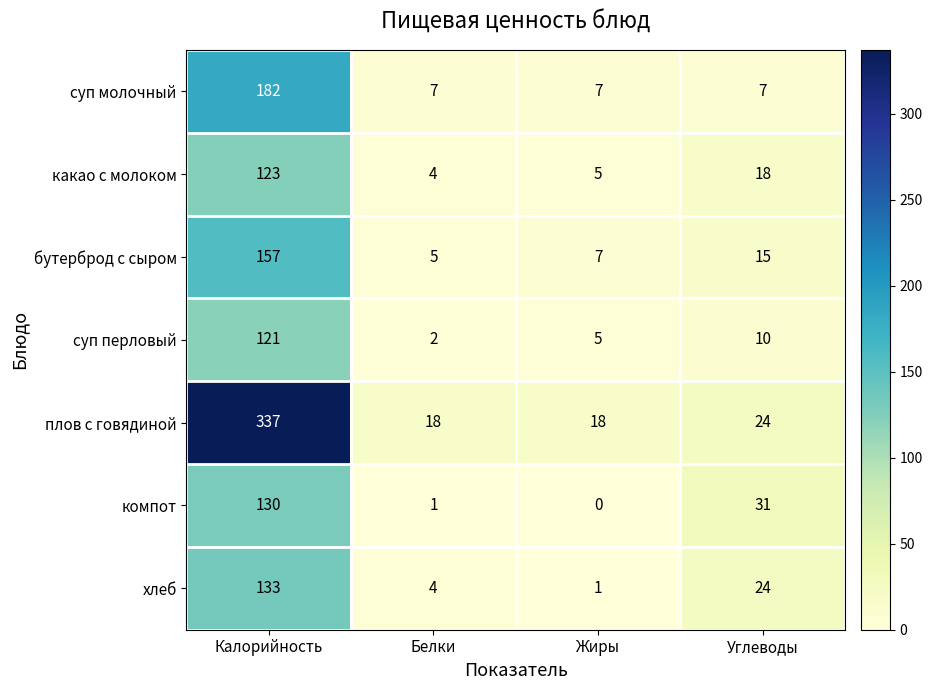

At how many categories does at least one series exceed 11?

4